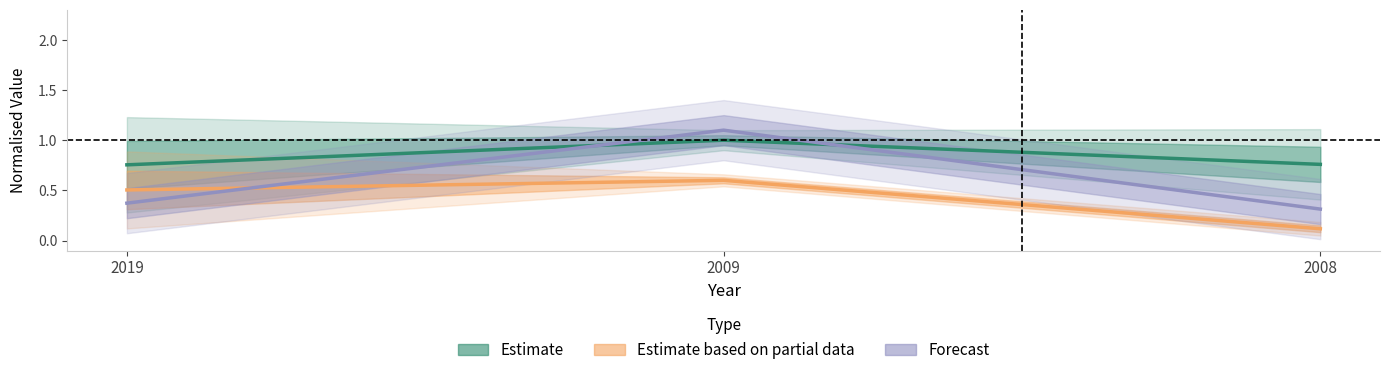

Is it true that Estimate equals 1.6 at 2009?

False